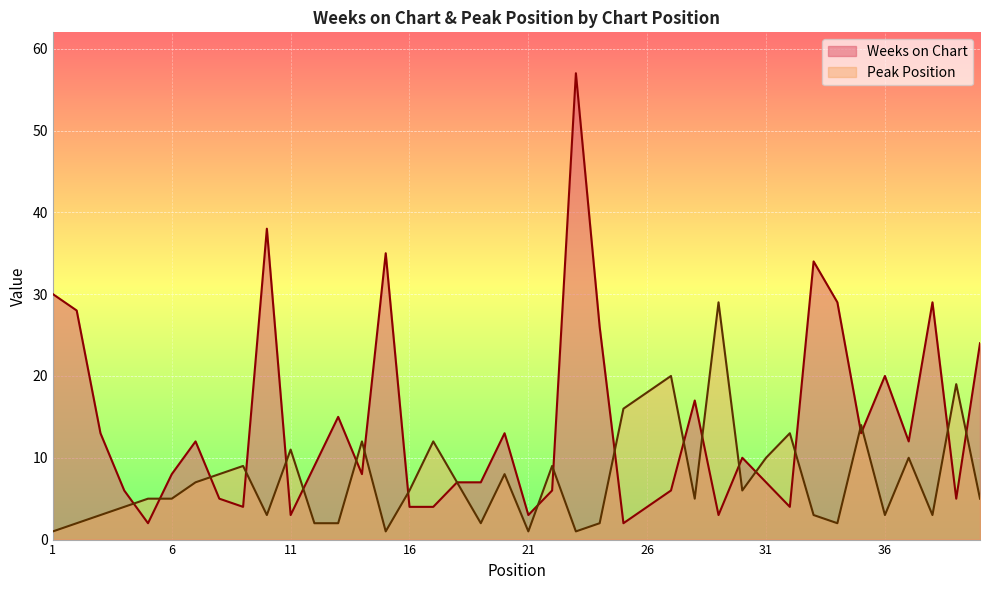

What is the total value across all series at 2?

30